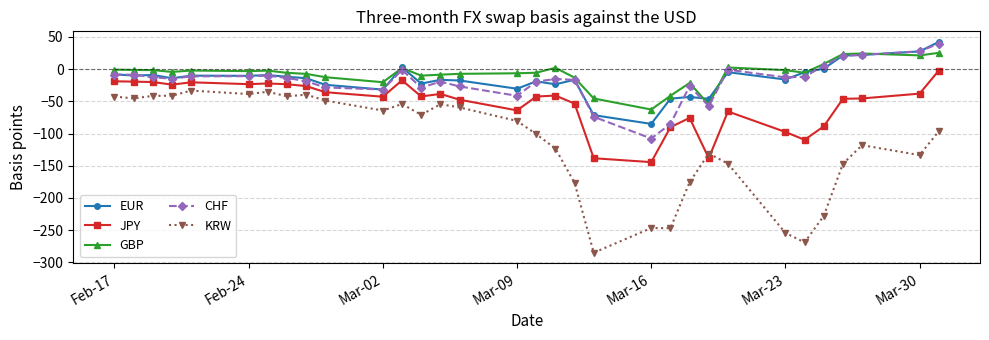

What is the value of the CHF point at the 24th from the left?

-57.5